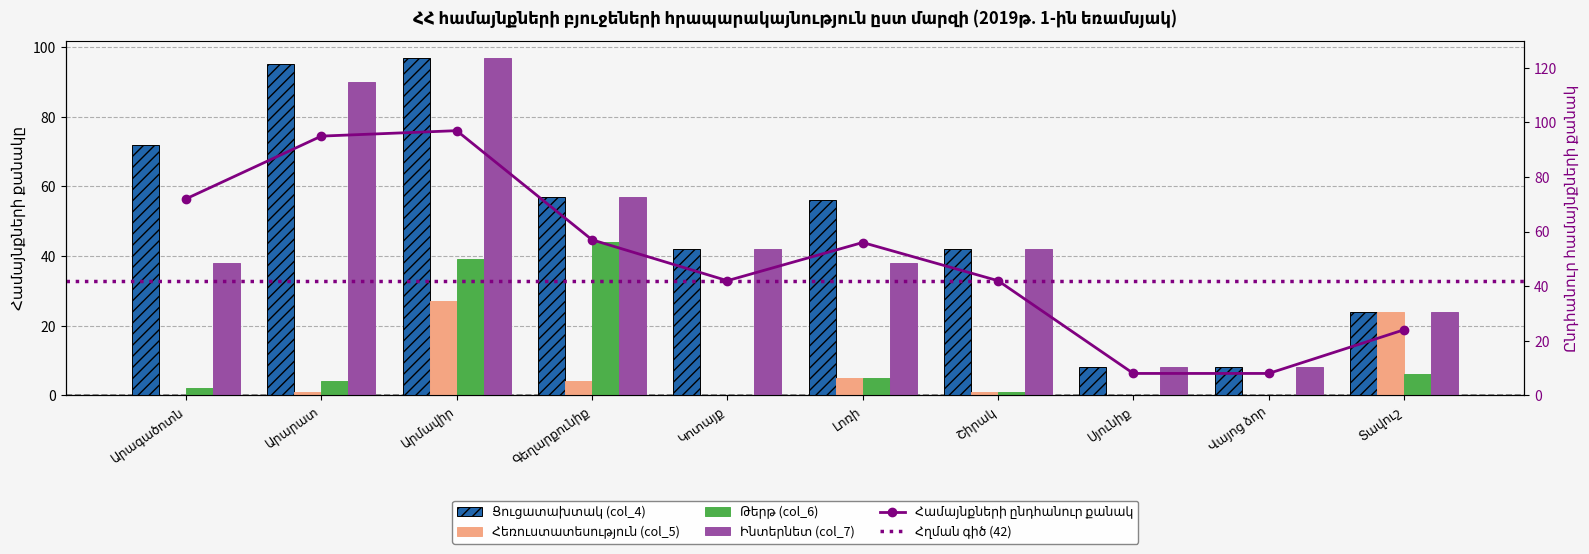

Where does the Ցուցատախտակ (col_4) series first go above 56?

Արագածոտն